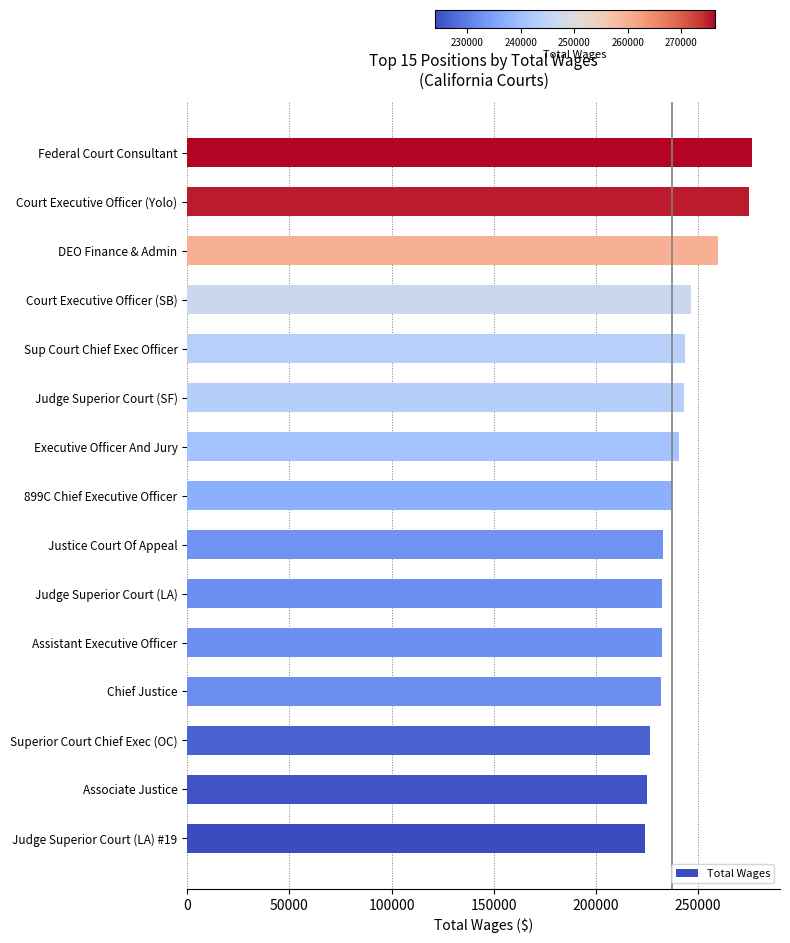

Are the bars horizontal?

Yes